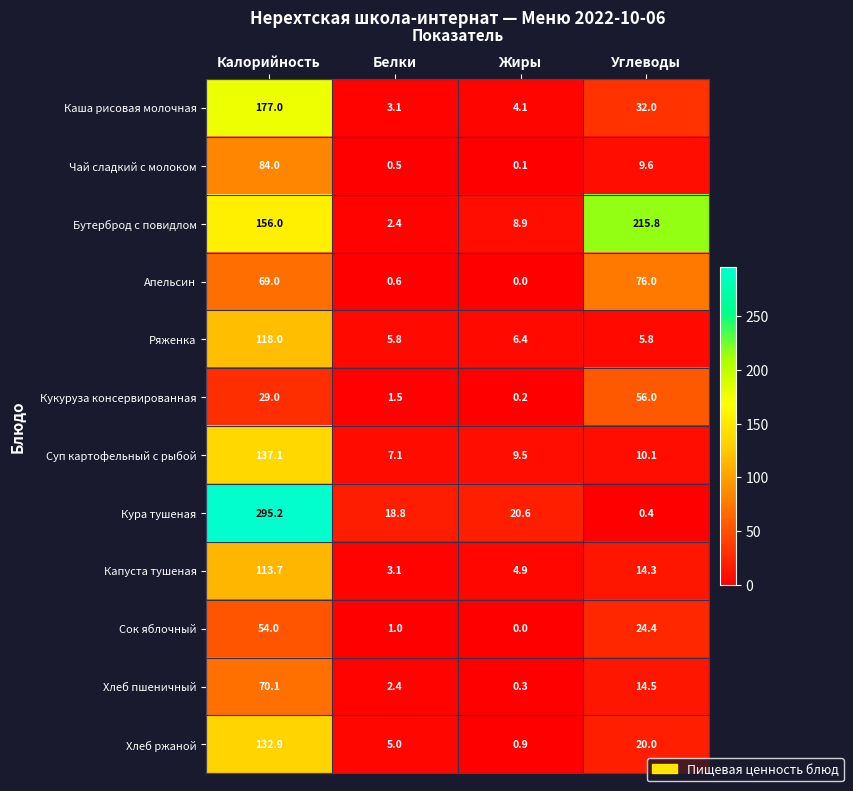

What value does the Кура тушеная series have at Белки?

18.8